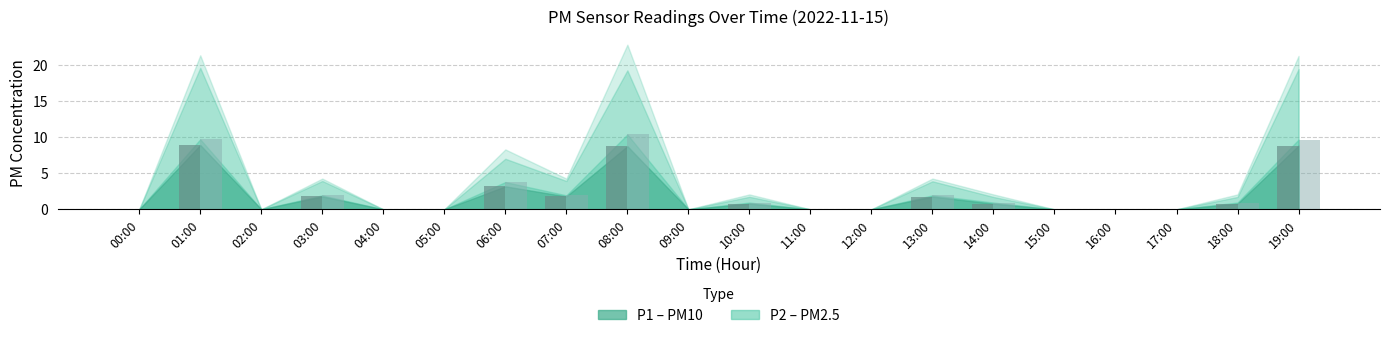

Are the bars grouped side by side (vs. stacked)?

Yes